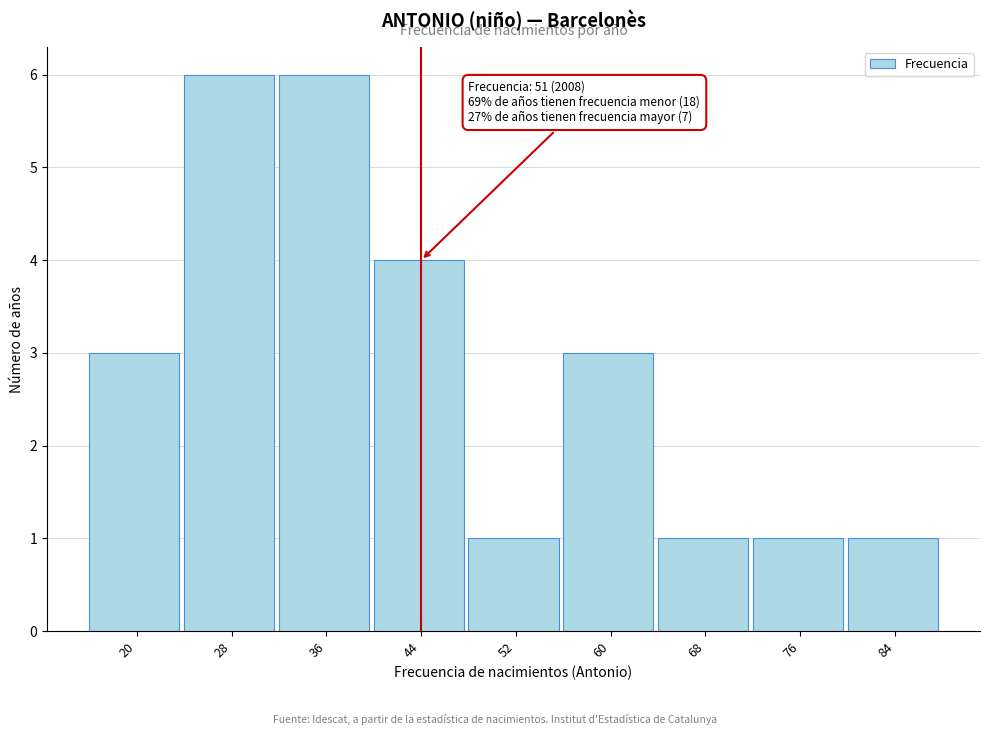

Reading left to right, what are all the values shown in this chart?

20=3	28=6	36=6	44=4	52=1	60=3	68=1	76=1	84=1